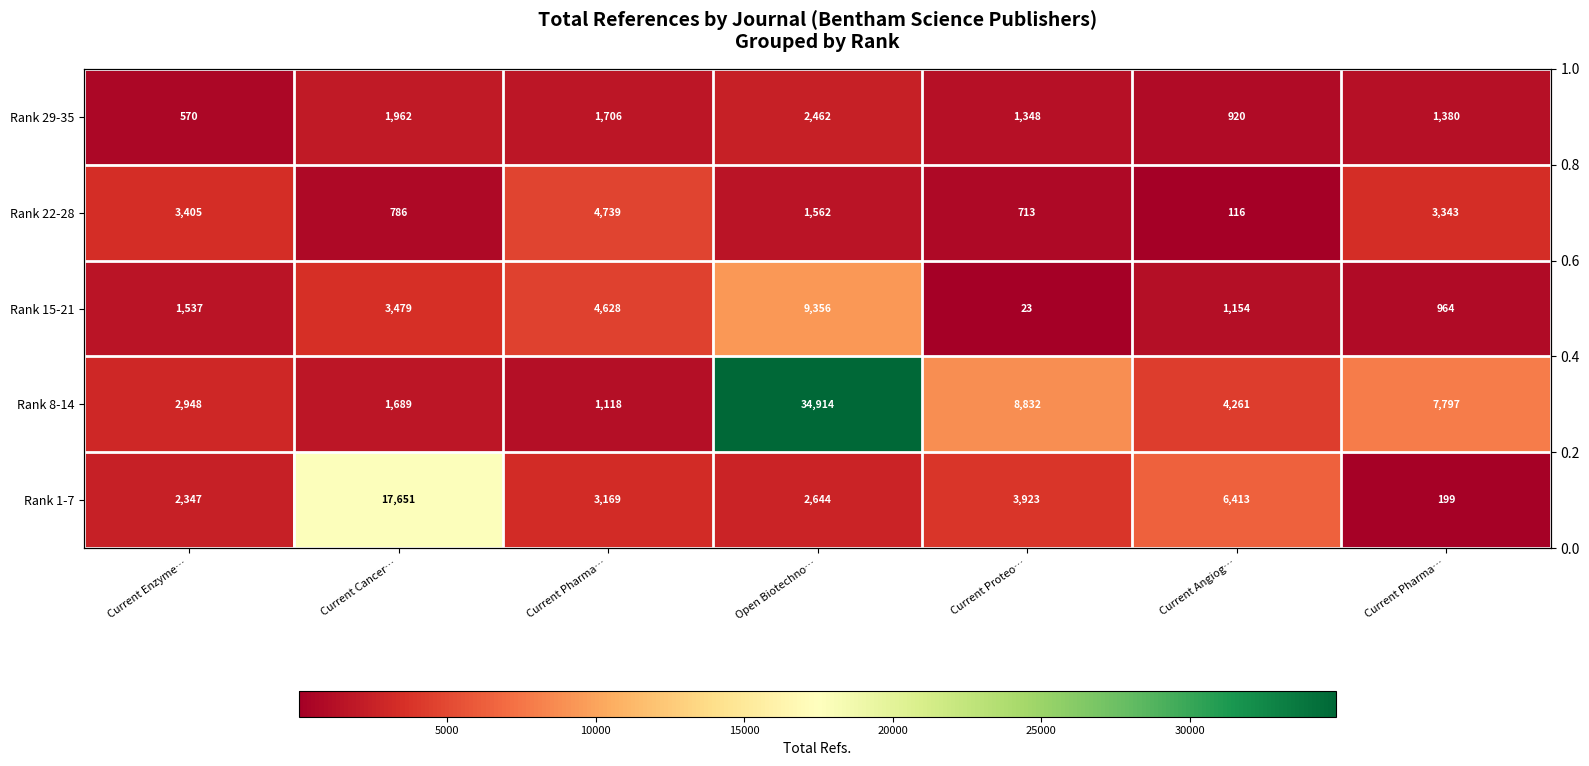

Where does the Rank 29-35 series first go above 1380?

Current Cancer…